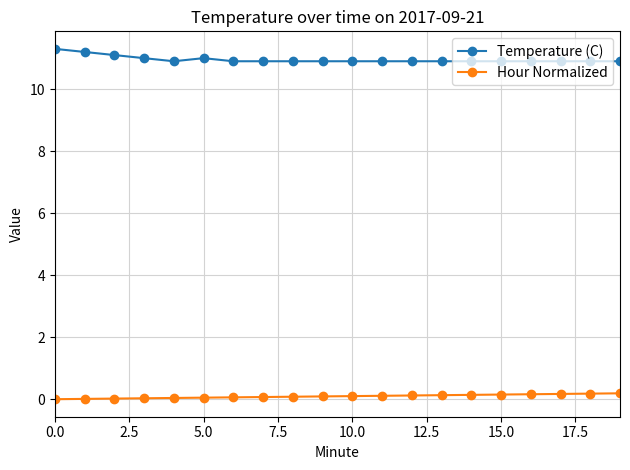

Does the chart display data point markers on the line(s)?

Yes